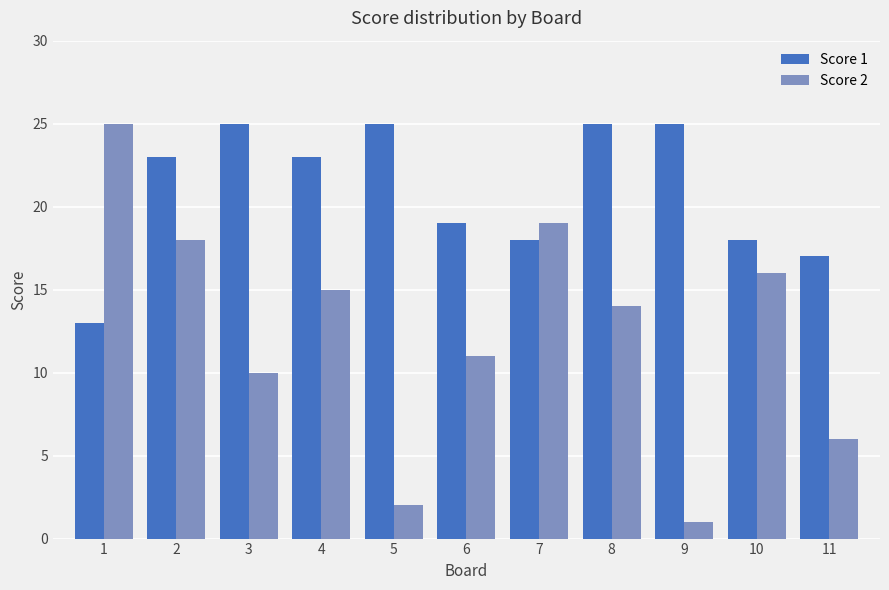

What is the difference between the maximum and minimum values in the Score 2 series?

24